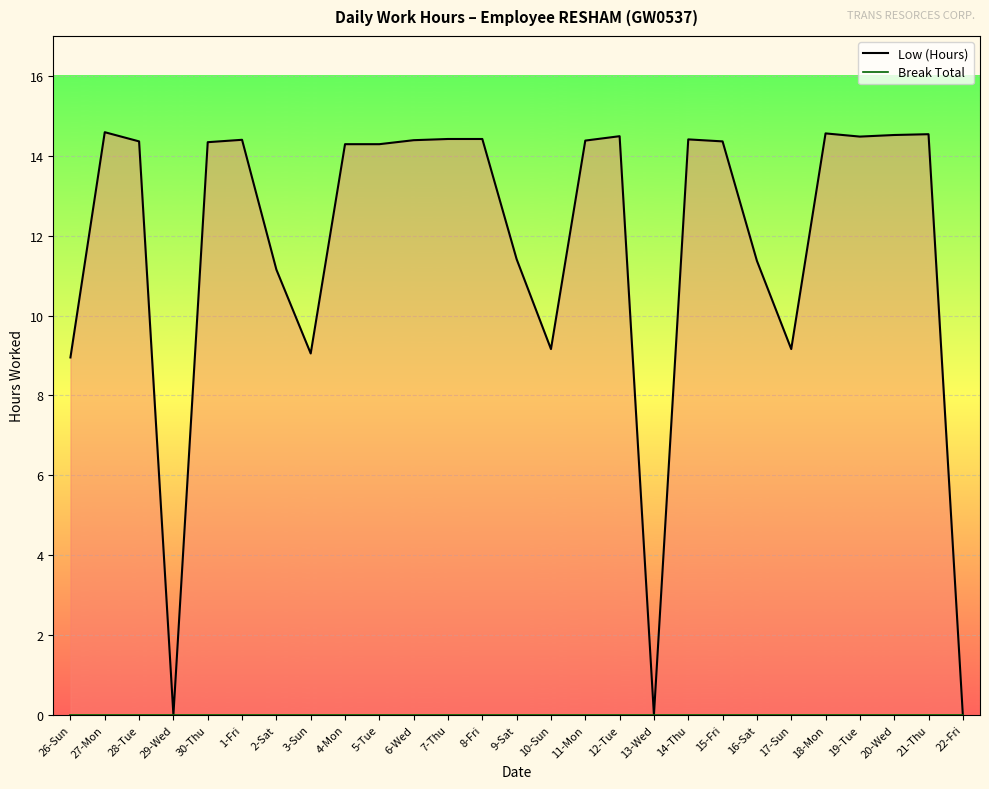

The Low (Hours) series shows 14.4 at 11-Mon. True or false?

True